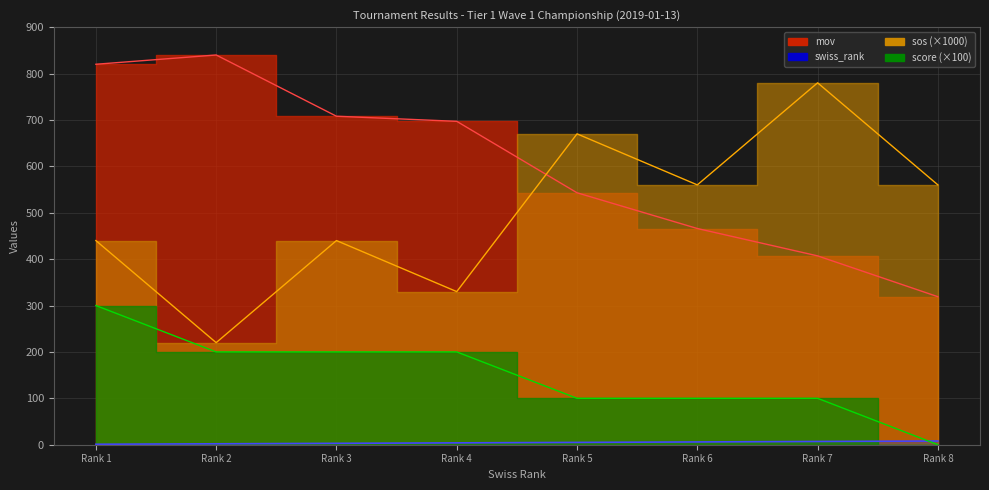

What is the sum of all swiss_rank values?

36